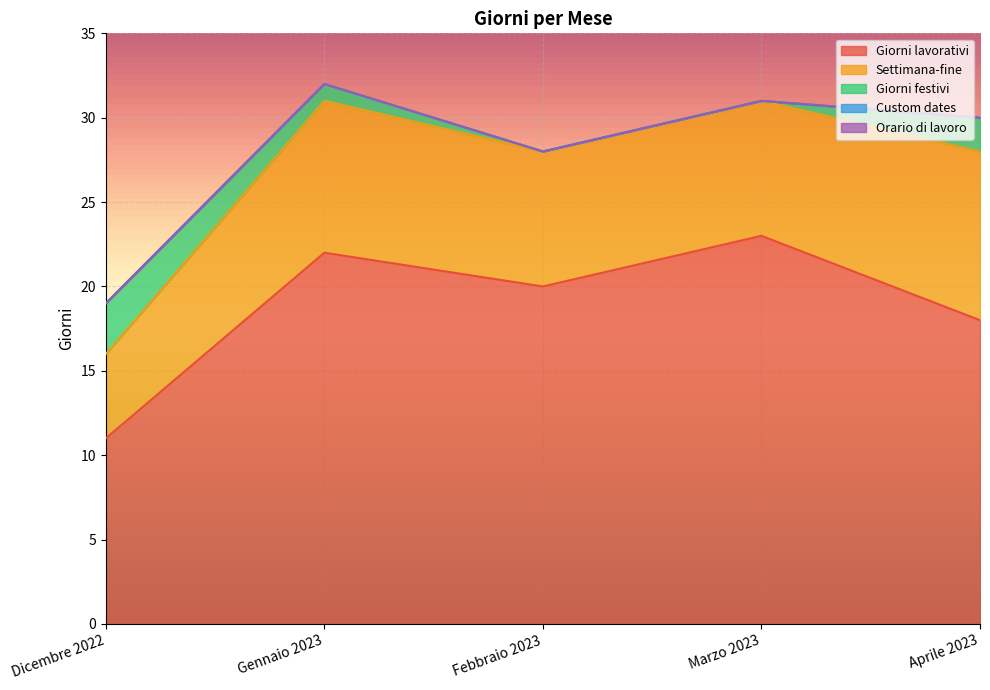

Which has a higher value, Febbraio 2023 or Marzo 2023?

Marzo 2023